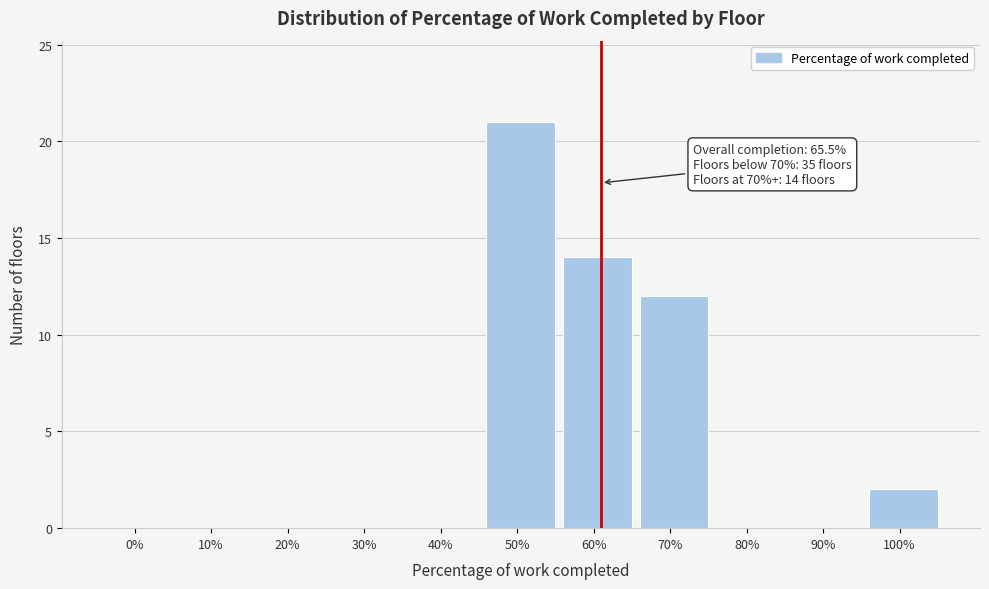

Reading left to right, list all the values displayed in this chart.

0%=0	10%=0	20%=0	30%=0	40%=0	50%=21	60%=14	70%=12	80%=0	90%=0	100%=2